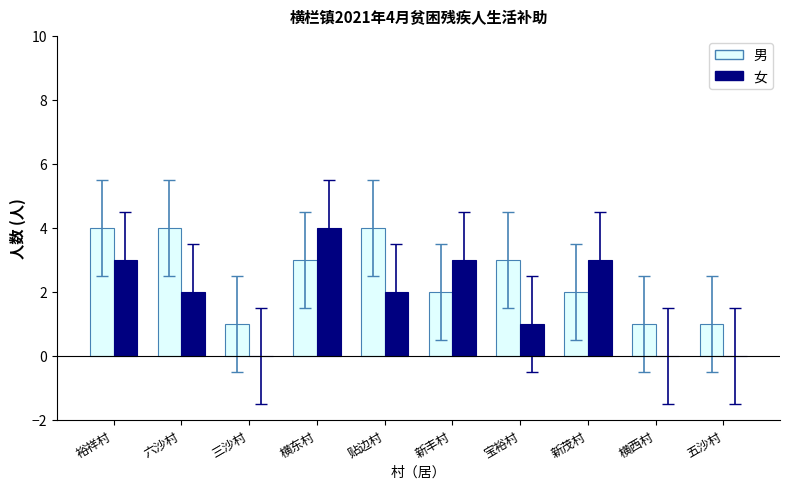

The 女 series shows 0 at 五沙村. True or false?

True